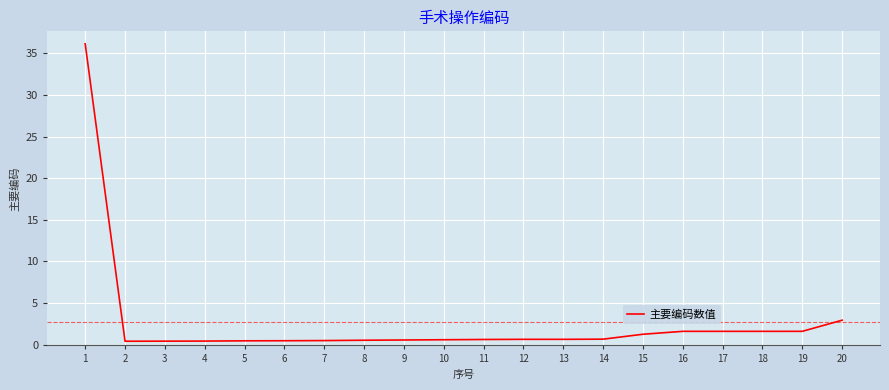

The chart shows a value of 1.6 at 17. True or false?

True